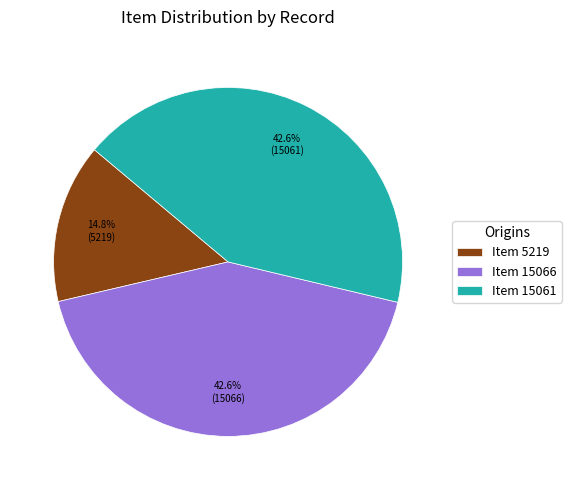

To the nearest percent, what is the average slice percentage?

33%